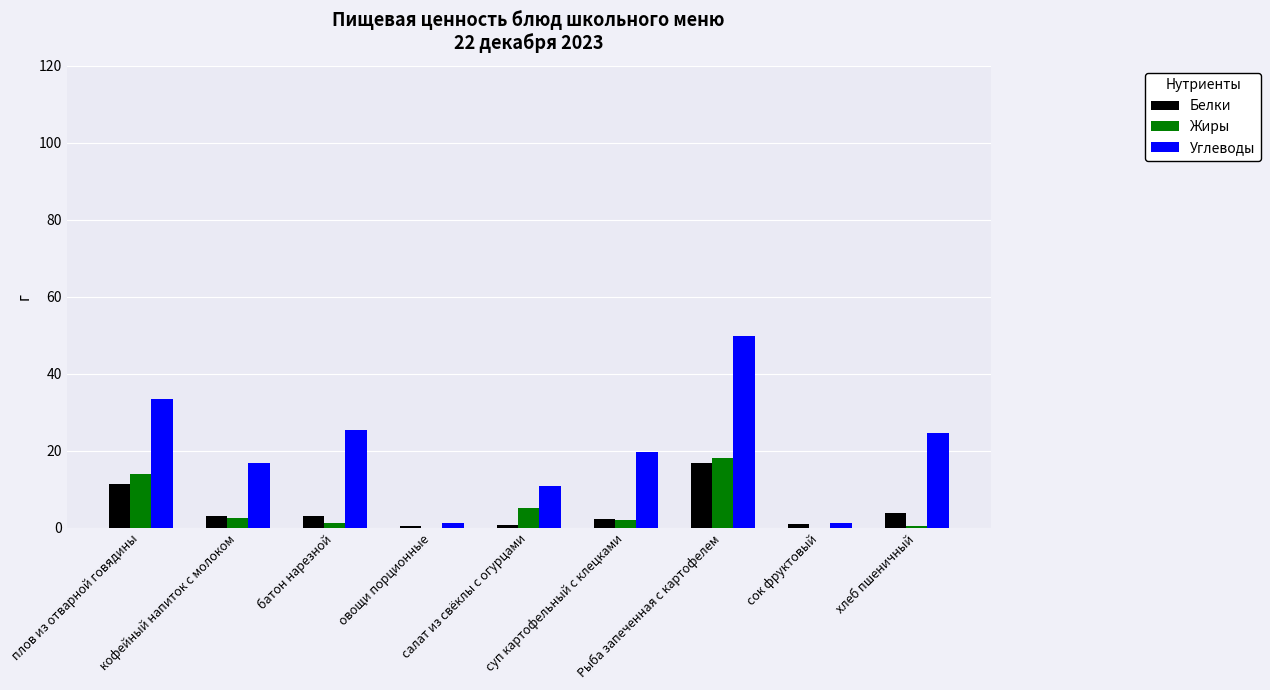

How many data points does each series have?

9